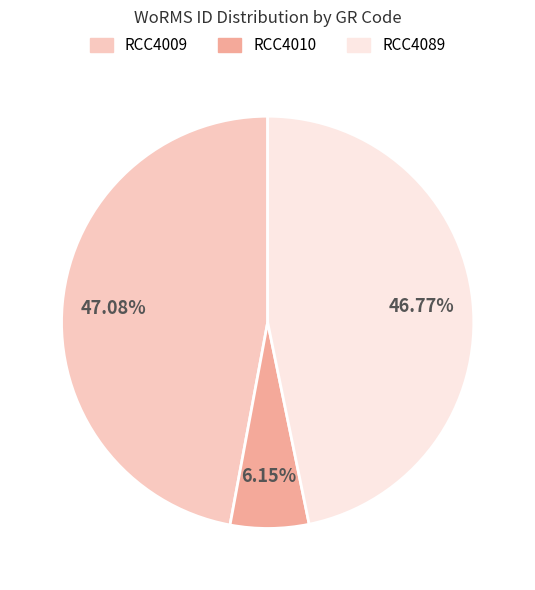

Count the number of slices in the pie.

3